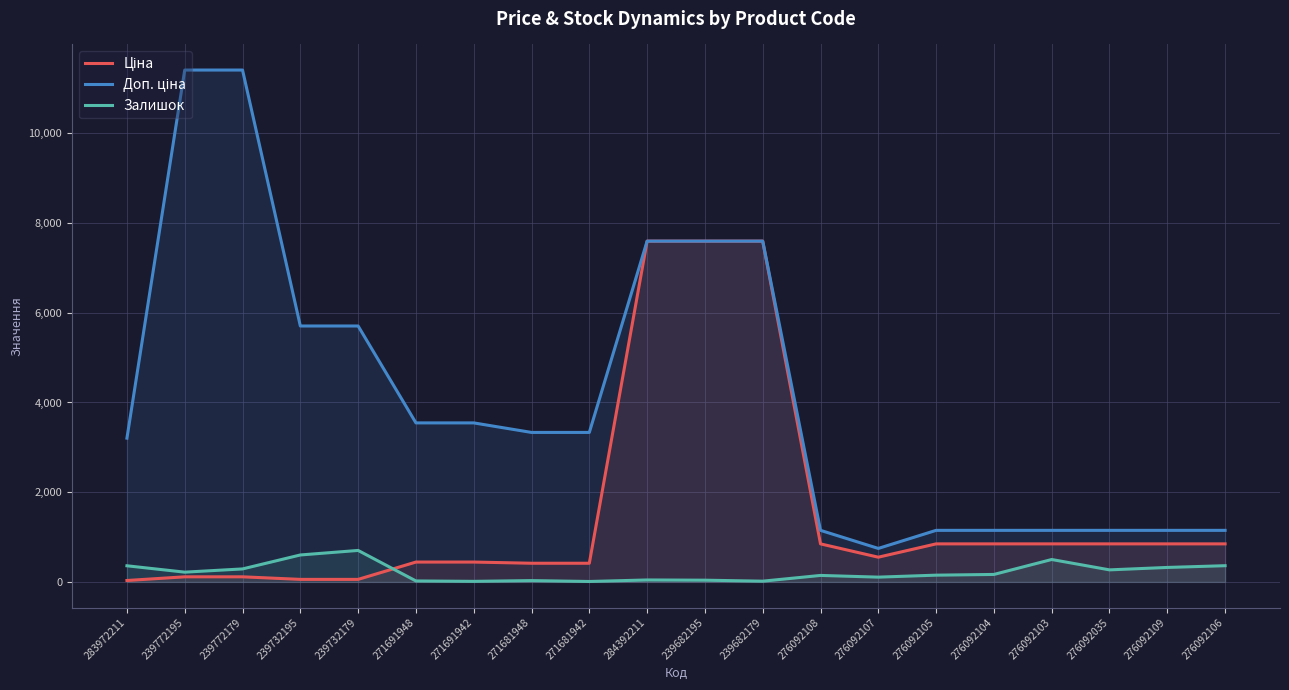

What value does the Ціна series have at 276092103?

848.4